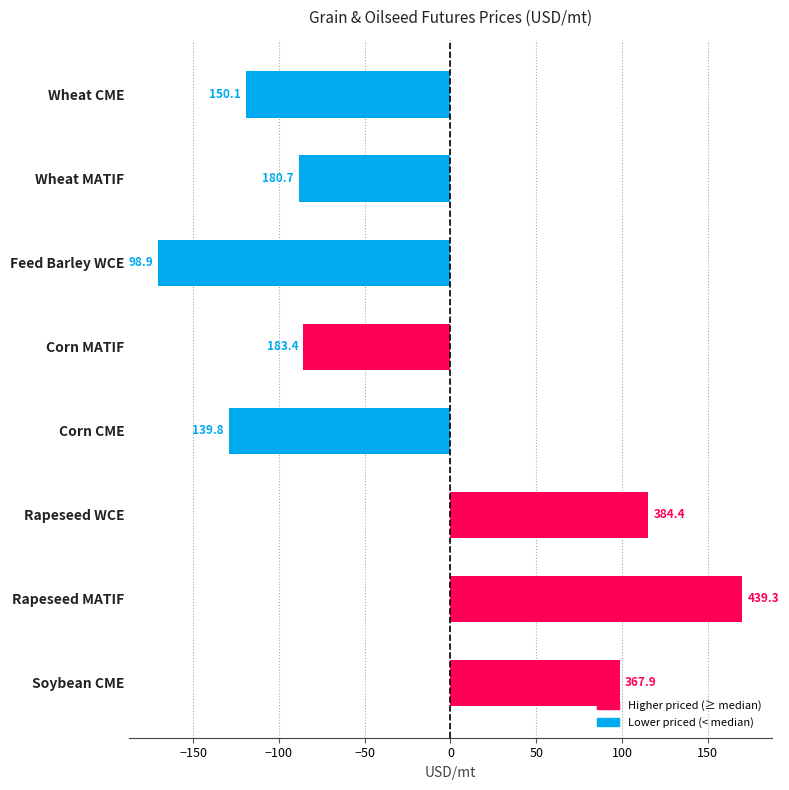

What is the maximum value shown in the chart?

170.2